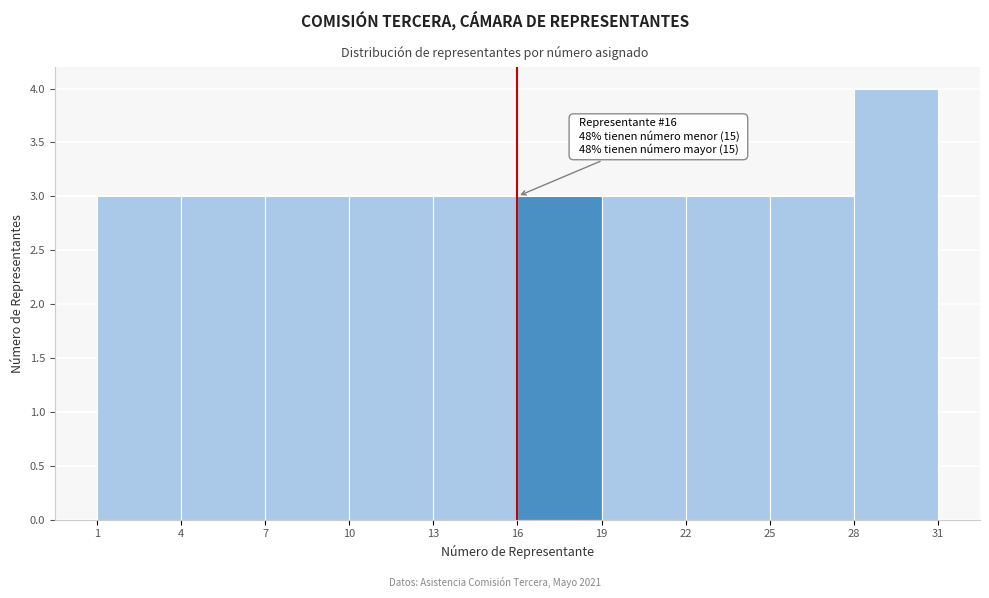

Over which range of the x-axis is the bar tallest?

28 to 31